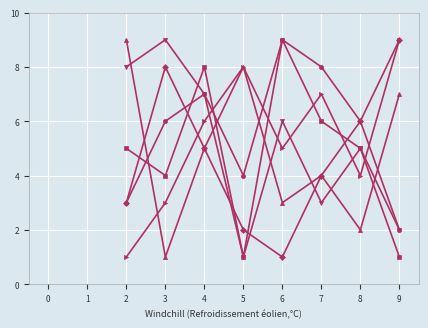

At which category is the sum across all series the highest?

4